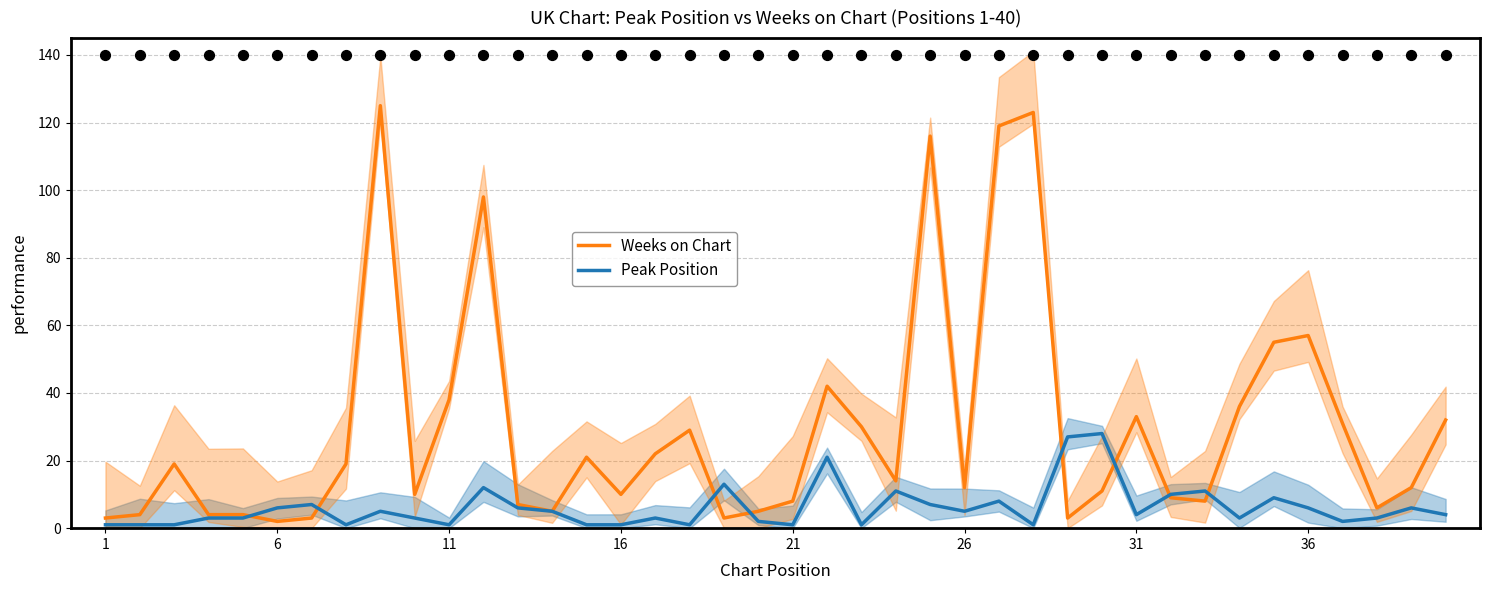

What is the maximum value for Peak Position?

28